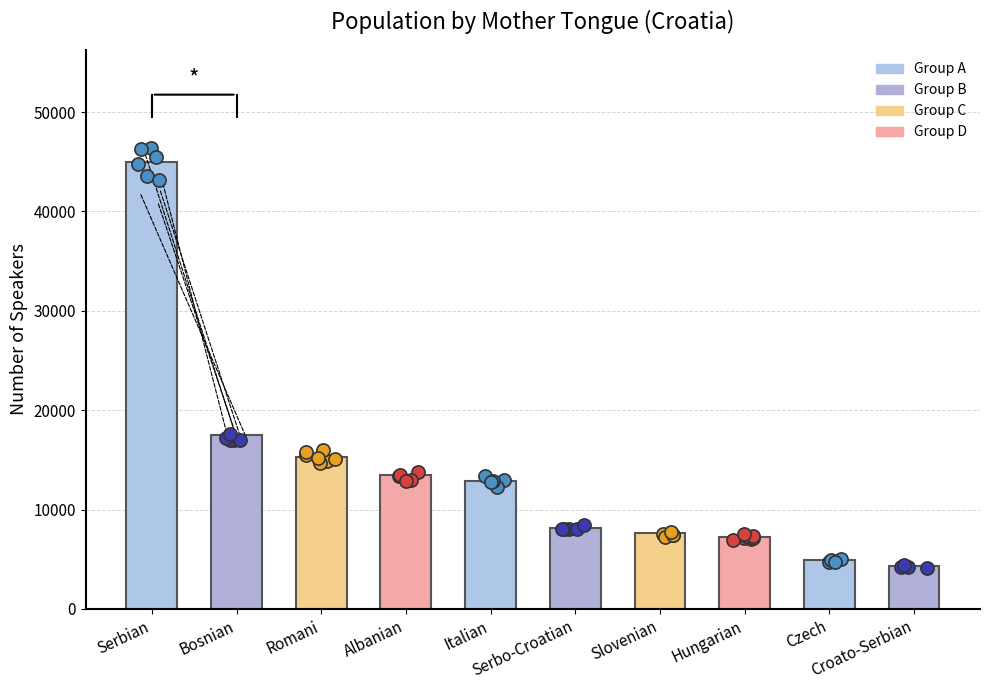

What is the change in value from Serbo-Croatian to Croato-Serbian?

-3904